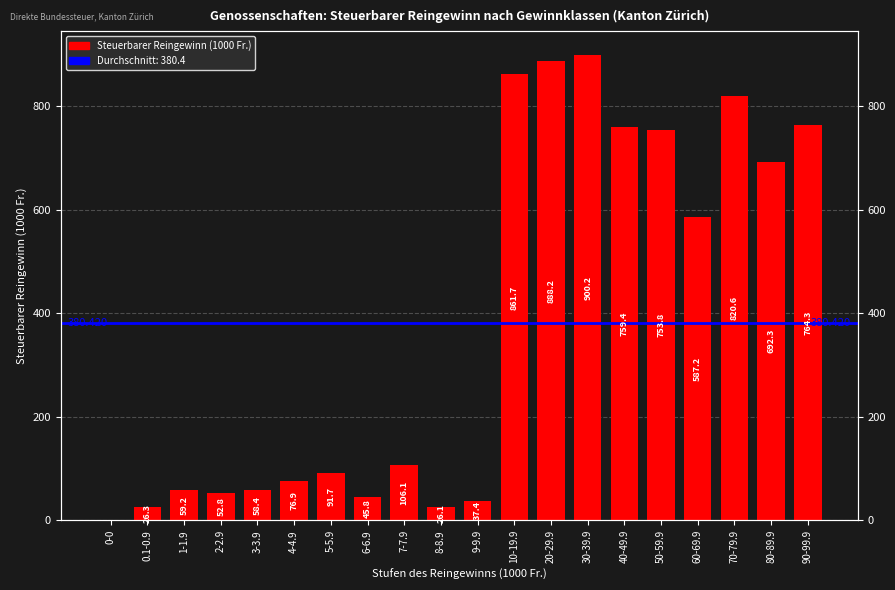

Does the chart contain stacked bars?

No